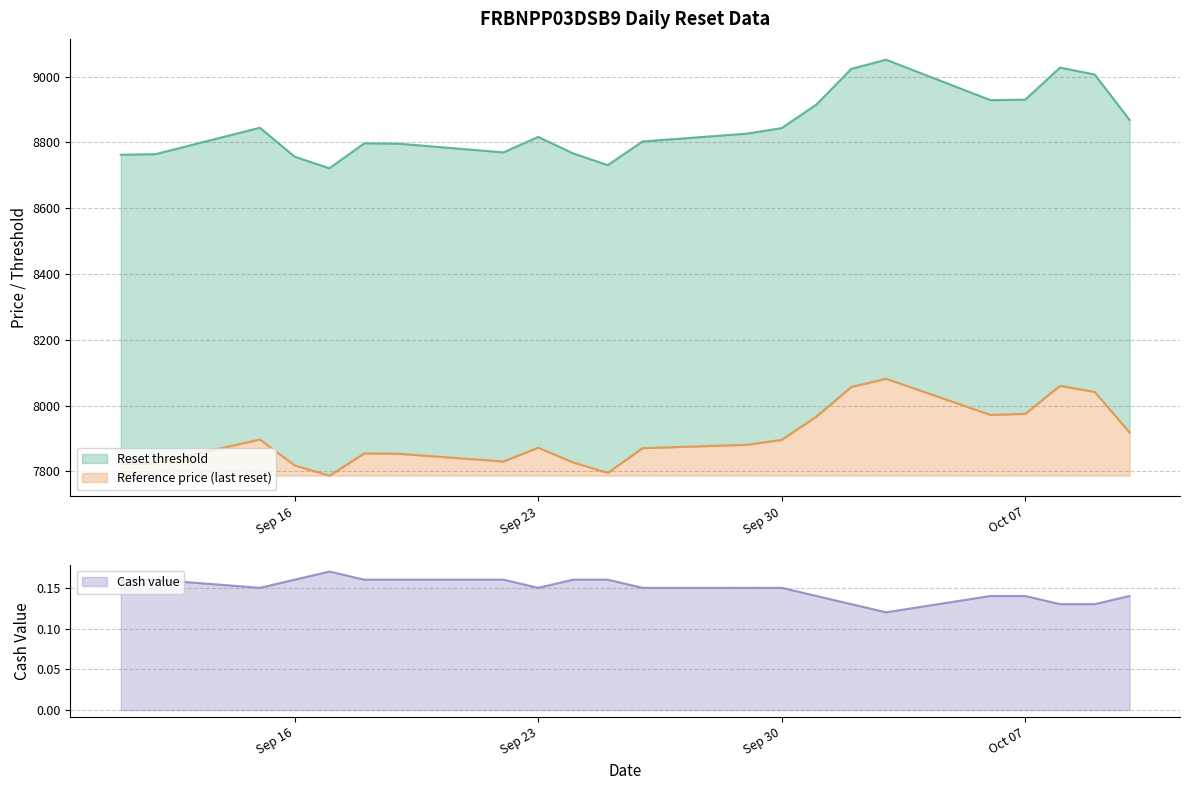

Reading left to right, extract all data points from this chart.

Reset threshold: 2025-10-10=8868.2	2025-10-09=9006.3	2025-10-08=9027.3	2025-10-07=8929.9	2025-10-06=8928.4	2025-10-03=9051.3	2025-10-02=9023.4	2025-10-01=8915.2	2025-09-30=8843.5	2025-09-29=8826.6	2025-09-26=8802.8	2025-09-25=8730.9	2025-09-24=8766.7	2025-09-23=8816.7	2025-09-22=8769.5	2025-09-19=8796.0	2025-09-18=8797.2	2025-09-17=8721.4	2025-09-16=8756.4	2025-09-15=8844.6	2025-09-12=8764.3	2025-09-11=8762.3
Reference price (last reset): 2025-10-10=7918.0	2025-10-09=8041.4	2025-10-08=8060.1	2025-10-07=7974.9	2025-10-06=7971.8	2025-10-03=8081.5	2025-10-02=8056.6	2025-10-01=7966.9	2025-09-30=7895.9	2025-09-29=7880.9	2025-09-26=7870.7	2025-09-25=7795.4	2025-09-24=7827.4	2025-09-23=7872.0	2025-09-22=7830.1	2025-09-19=7853.6	2025-09-18=7854.6	2025-09-17=7787.0	2025-09-16=7818.2	2025-09-15=7896.9	2025-09-12=7825.2	2025-09-11=7823.5
Cash value: 2025-10-10=0.1	2025-10-09=0.1	2025-10-08=0.1	2025-10-07=0.1	2025-10-06=0.1	2025-10-03=0.1	2025-10-02=0.1	2025-10-01=0.1	2025-09-30=0.1	2025-09-29=0.1	2025-09-26=0.1	2025-09-25=0.2	2025-09-24=0.2	2025-09-23=0.1	2025-09-22=0.2	2025-09-19=0.2	2025-09-18=0.2	2025-09-17=0.2	2025-09-16=0.2	2025-09-15=0.1	2025-09-12=0.2	2025-09-11=0.2